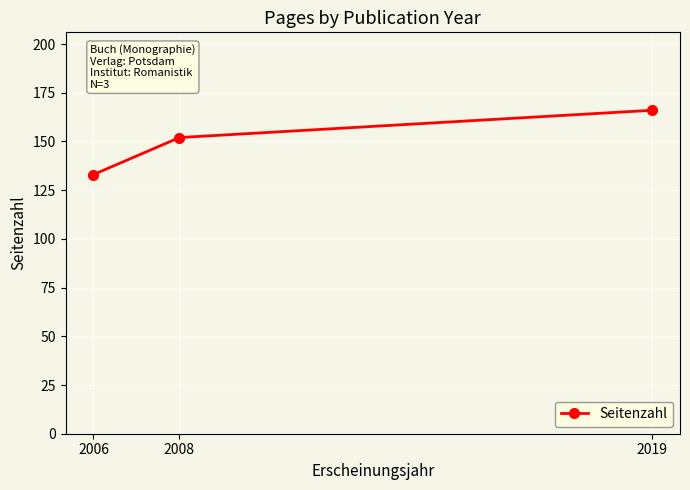

Rank the categories by value from lowest to highest.

2006, 2008, 2019